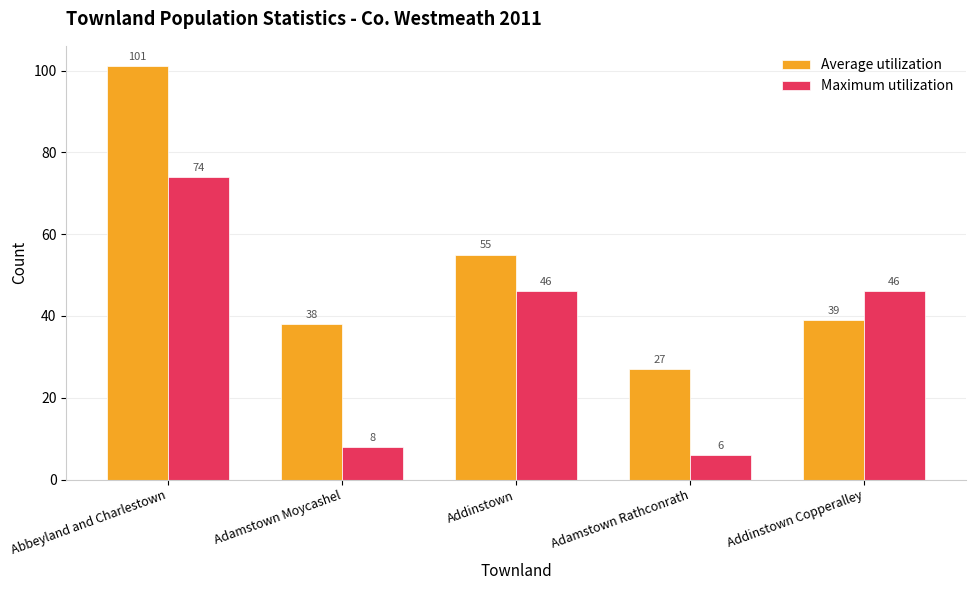

What is the smallest value displayed?

6